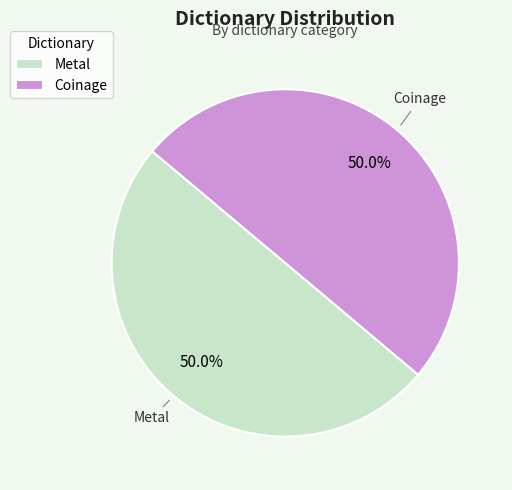

Approximately how many times larger is the value at Coinage compared to Metal?

1.0